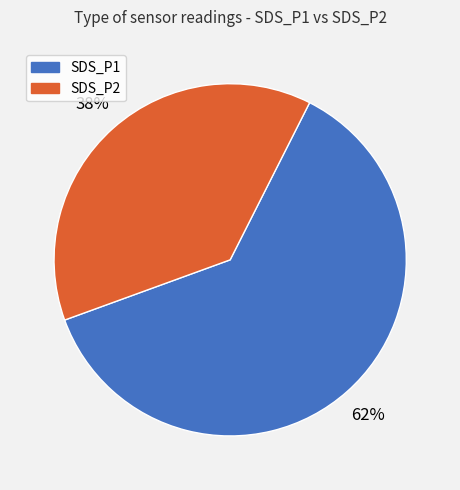

Count the number of slices in the pie.

2